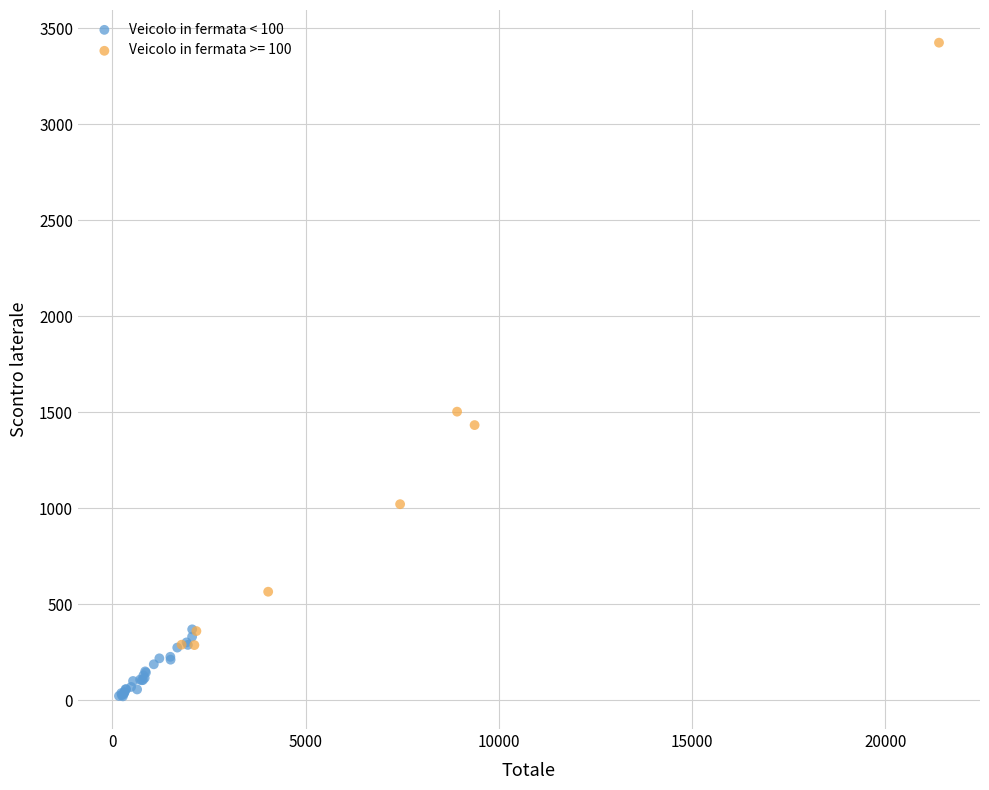

Which series has the widest spread of Y values?

Veicolo in fermata >= 100